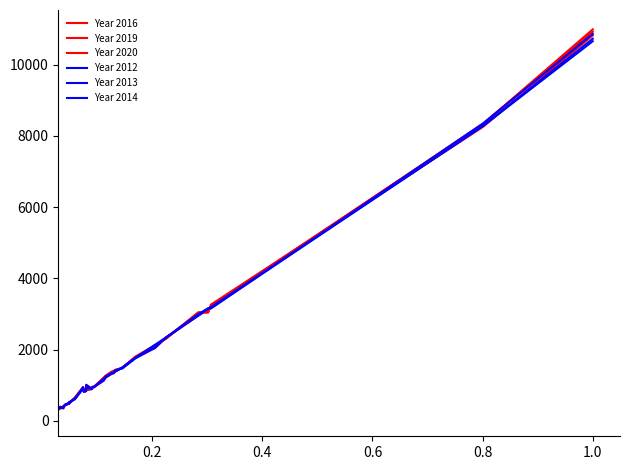

What is the sum of all Year 2020 values?

55724